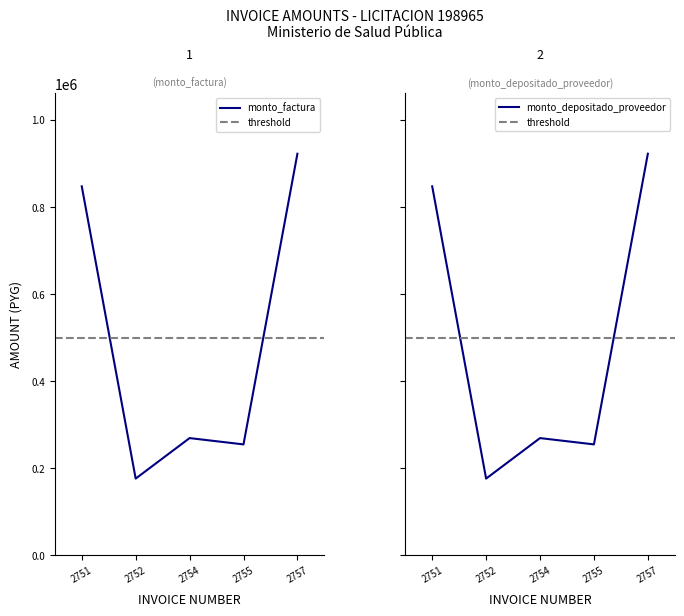

Count the number of data series in this chart.

2